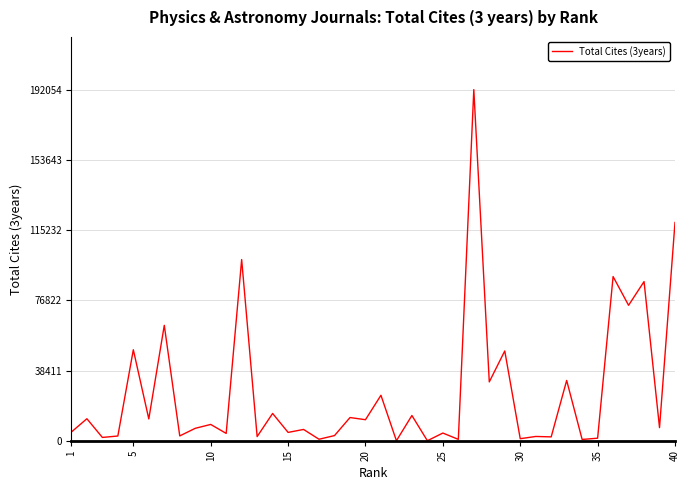

What is the greatest value displayed?

192054